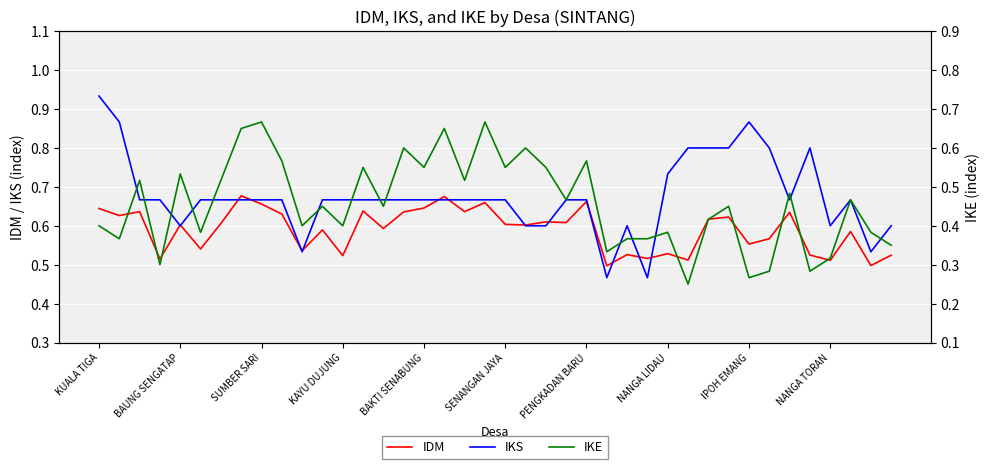

Reading left to right, list all the values displayed in this chart.

IDM: 0.6	0.6	0.6	0.5	0.6	0.5	0.6	0.7	0.7	0.6	0.5	0.6	0.5	0.6	0.6	0.6	0.6	0.7	0.6	0.7	0.6	0.6	0.6	0.6	0.7	0.5	0.5	0.5	0.5	0.5	0.6	0.6	0.6	0.6	0.6	0.5	0.5	0.6	0.5	0.5
IKS: 0.9	0.9	0.7	0.7	0.6	0.7	0.7	0.7	0.7	0.7	0.5	0.7	0.7	0.7	0.7	0.7	0.7	0.7	0.7	0.7	0.7	0.6	0.6	0.7	0.7	0.5	0.6	0.5	0.7	0.8	0.8	0.8	0.9	0.8	0.7	0.8	0.6	0.7	0.5	0.6
IKE: 0.4	0.4	0.5	0.3	0.5	0.4	0.5	0.7	0.7	0.6	0.4	0.5	0.4	0.6	0.5	0.6	0.6	0.7	0.5	0.7	0.6	0.6	0.6	0.5	0.6	0.3	0.4	0.4	0.4	0.2	0.4	0.5	0.3	0.3	0.5	0.3	0.3	0.5	0.4	0.3